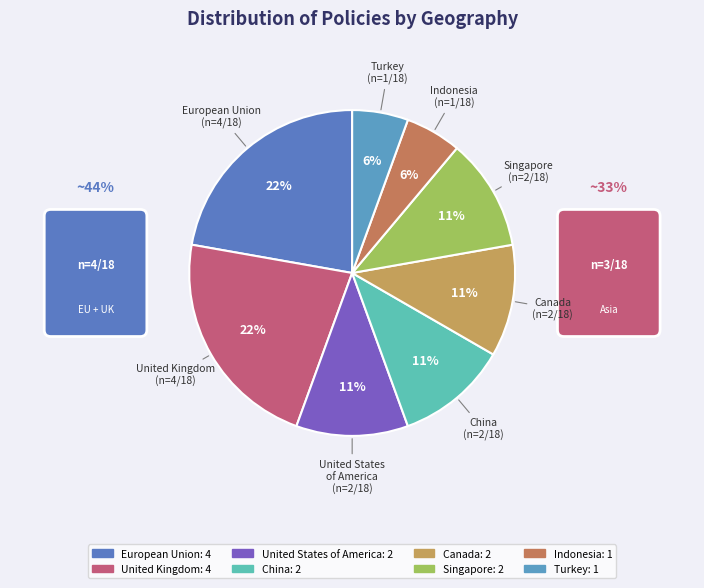

How many slices are in this pie chart?

8